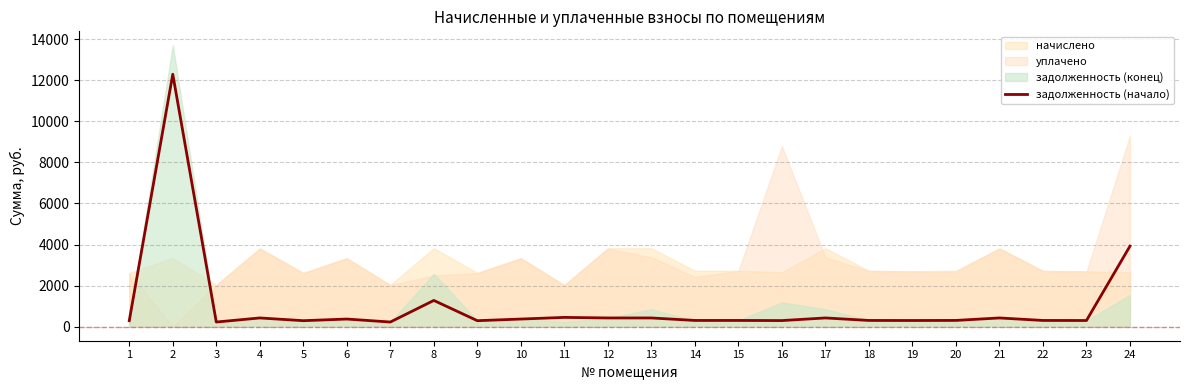

Is it true that the value at 11 is 450.7?

True